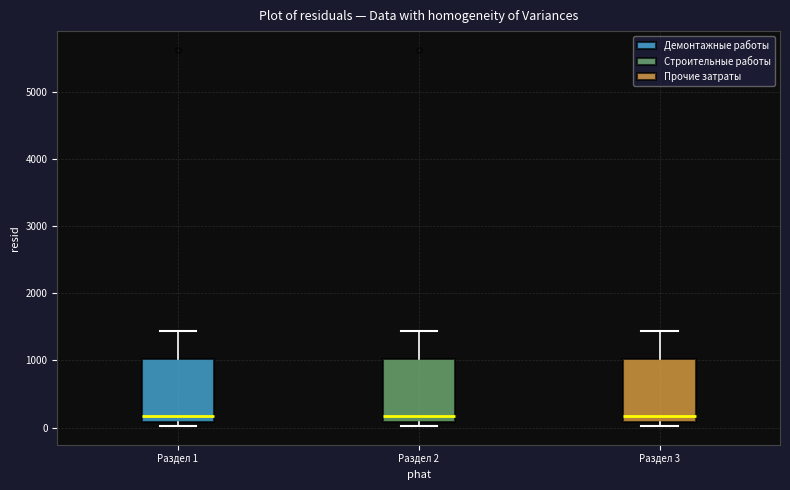

Reading left to right, read every box against the y-axis: the position of its median line, the range the box covers, and the ends of its whiskers. The values are not printed on the chart, so give them approximately, as read against the axis.

Раздел 1: median 200, box 100 to 1000, whiskers 0 to 1400
Раздел 2: median 200, box 100 to 1000, whiskers 0 to 1400
Раздел 3: median 200, box 100 to 1000, whiskers 0 to 1400